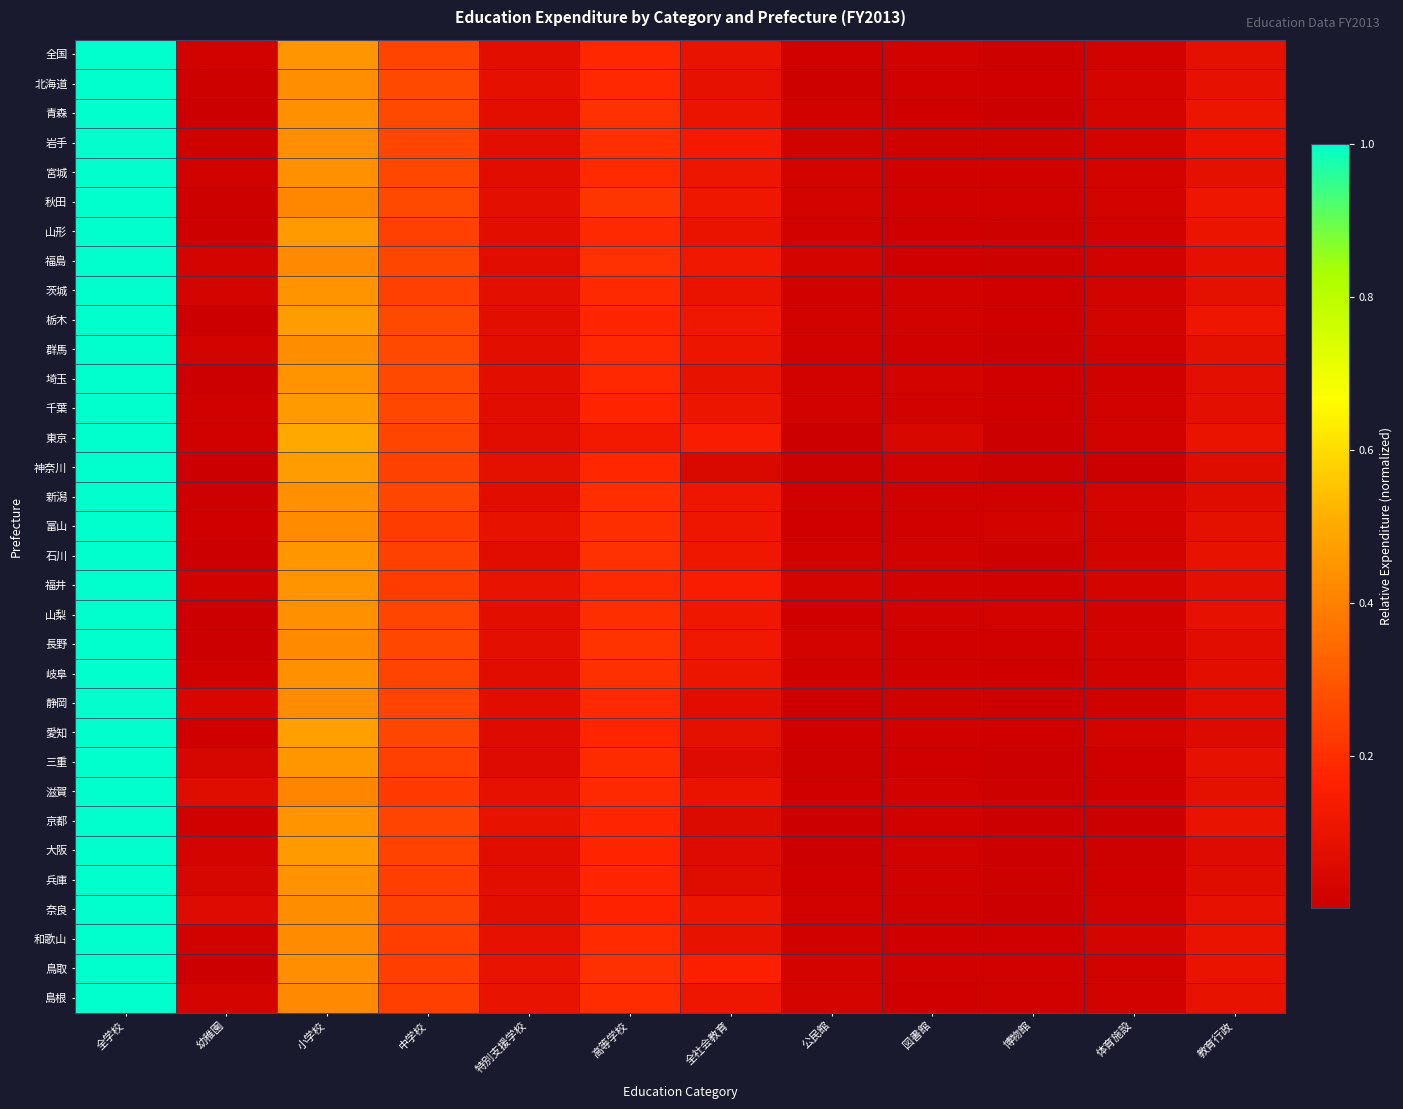

How many distinct data groups are displayed?

33